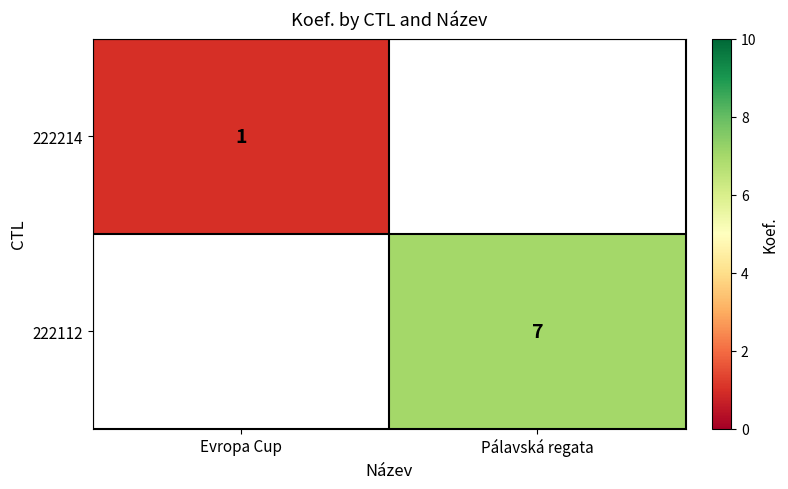

The value of 222112 at Pálavská regata is 7. True or false?

True